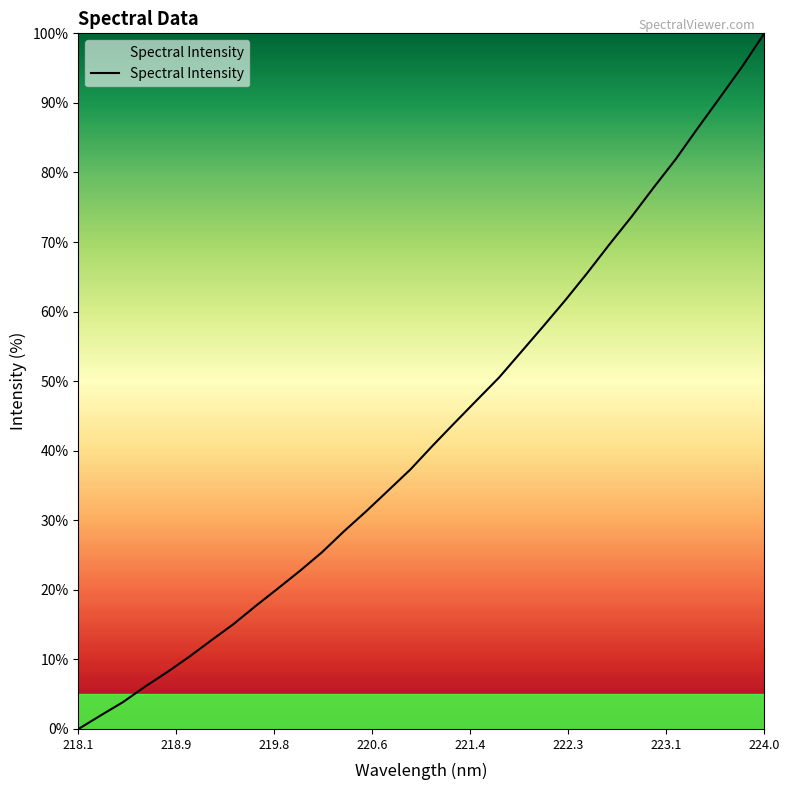

What is the difference between the second highest and second lowest values?

93.3